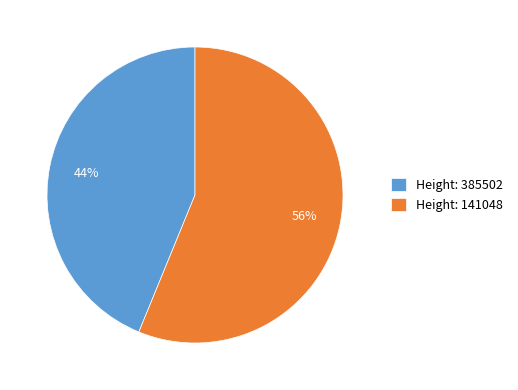

What is the largest slice in the pie chart?

Height: 141048